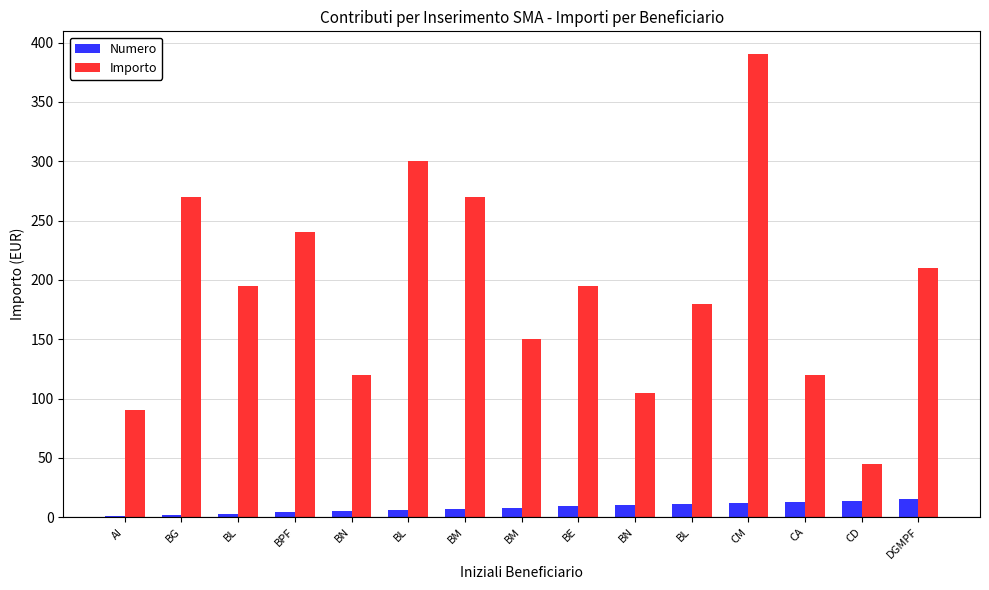

What is the average value of the Importo series?

192